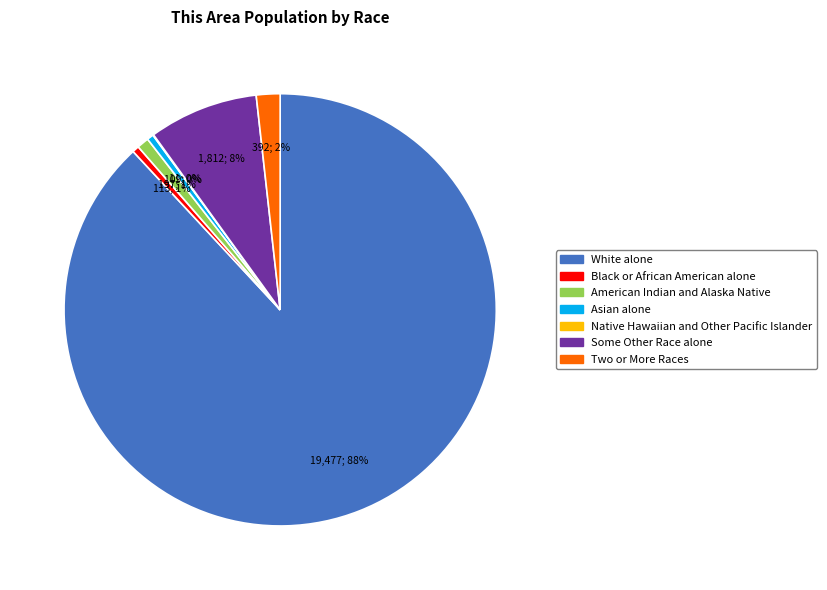

To the nearest percent, what is the average slice percentage?

14%